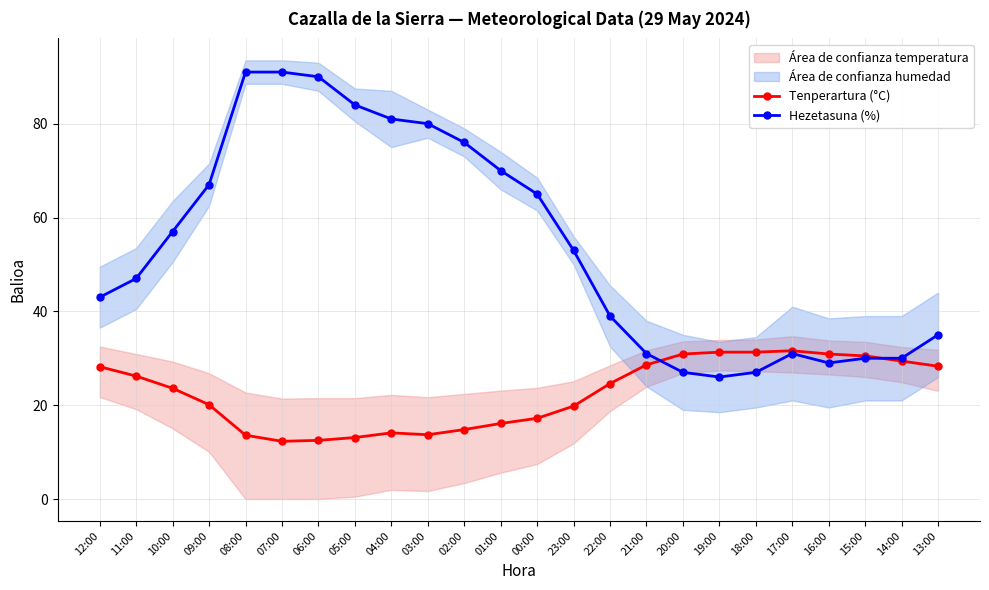

What is the total value across all series at 02:00?

90.8